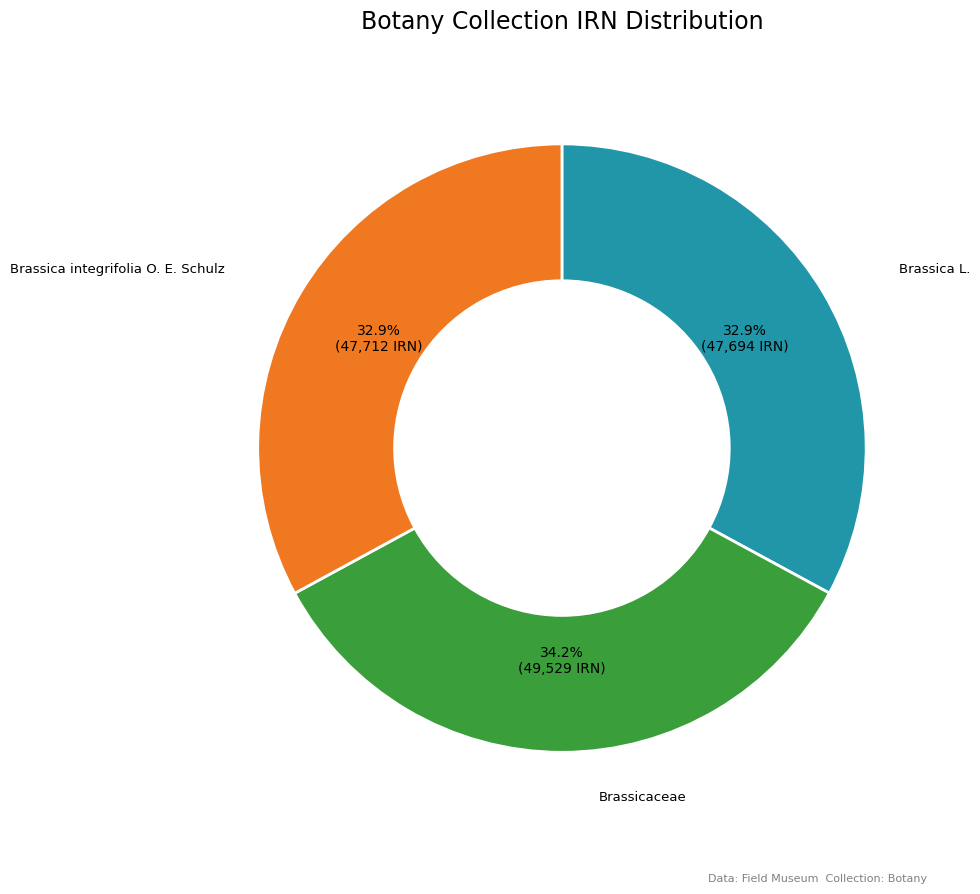

Count the number of slices in the pie.

3